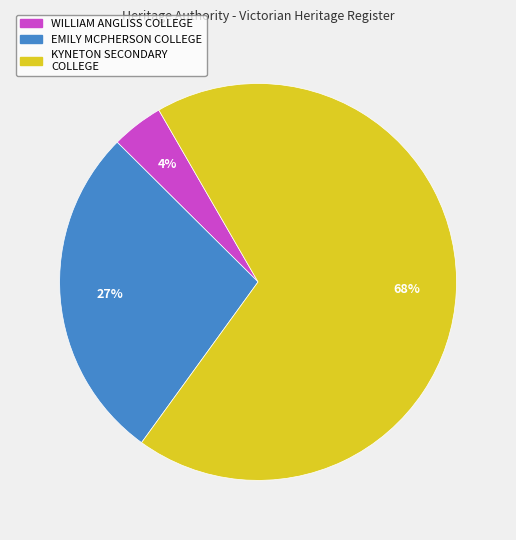

To the nearest percent, what is the average slice percentage?

33%